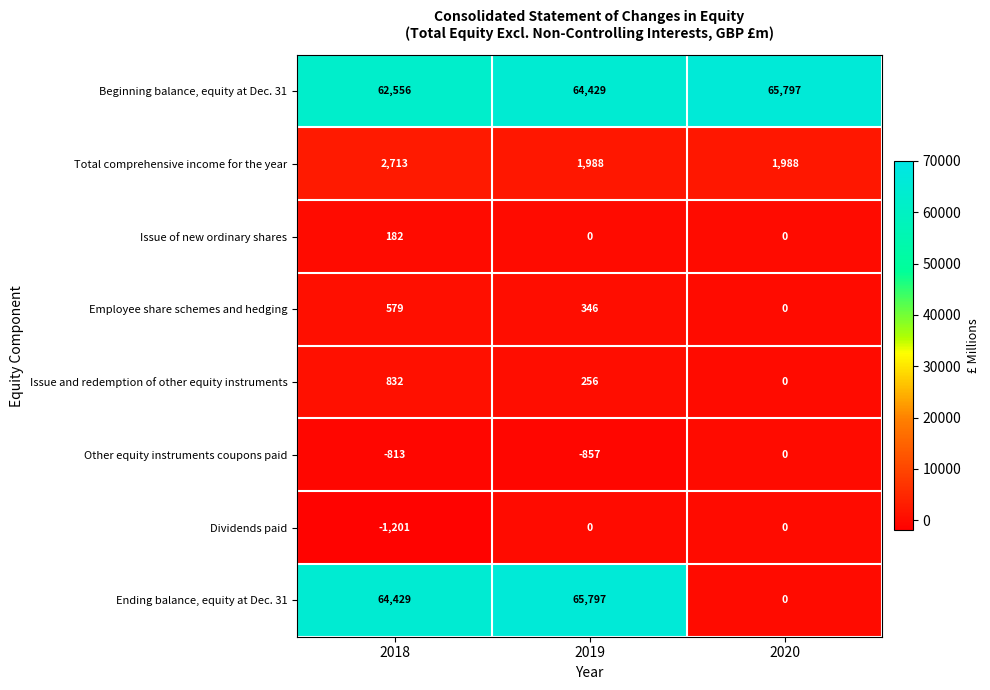

Which series has the widest spread of values?

Ending balance, equity at Dec. 31